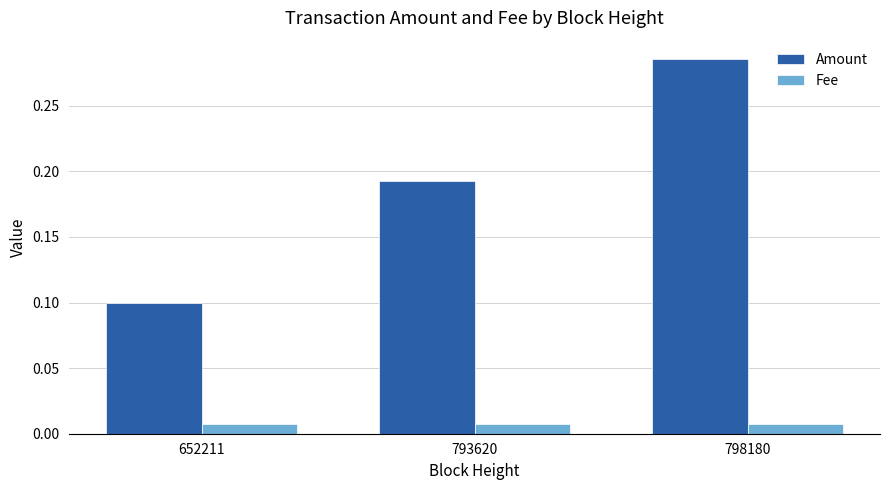

Which series has the largest total across all categories?

Amount